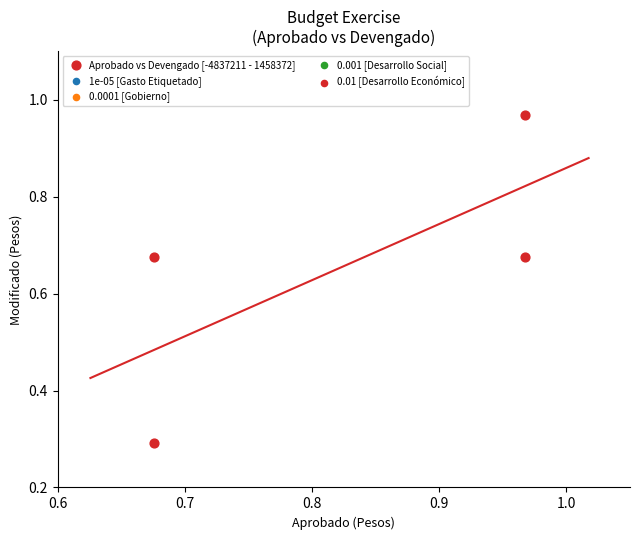

What Y value in the scatter plot is closest to 0?

0.3